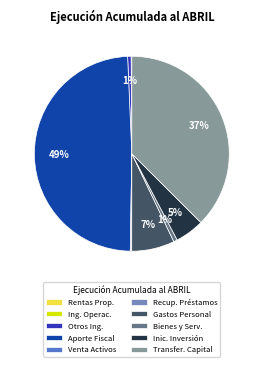

To the nearest percent, what is the average slice percentage?

10%